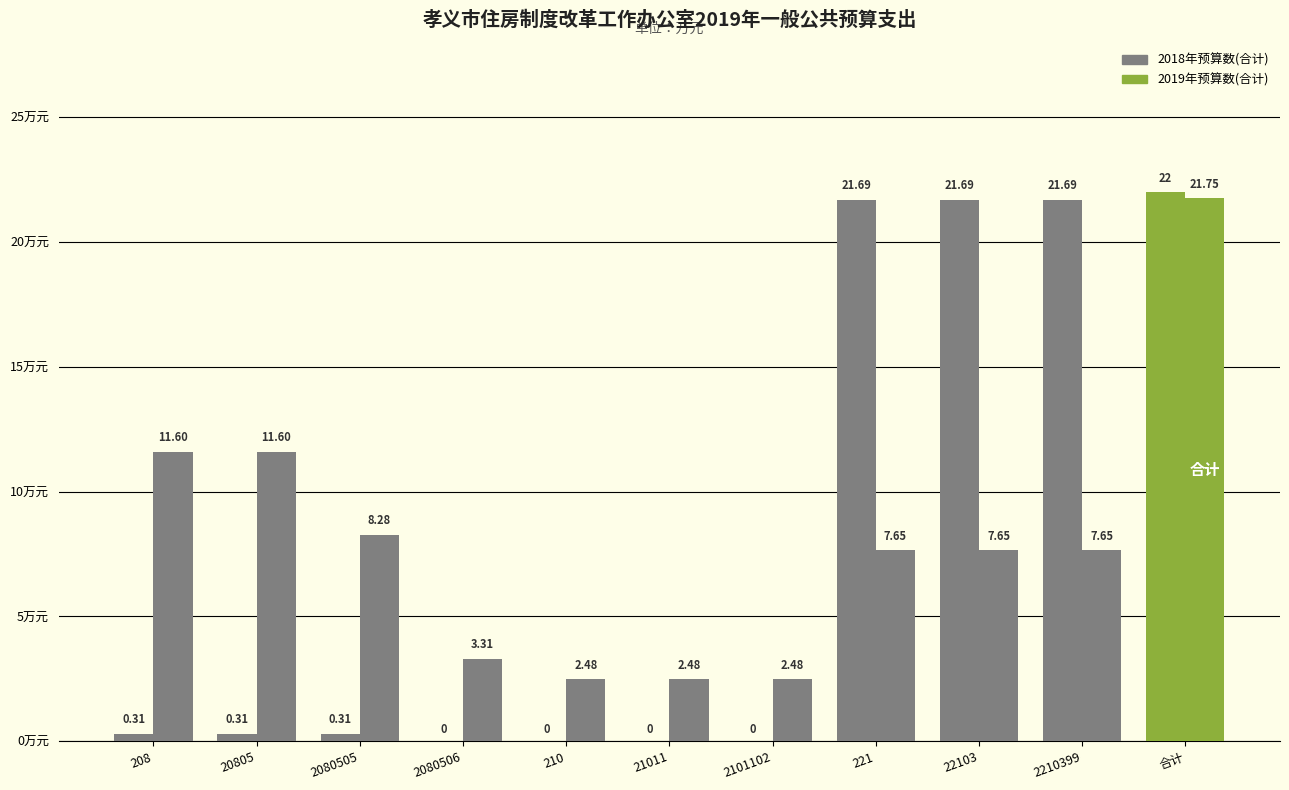

What is the average value of the 2019年预算数(合计) series?

7.9